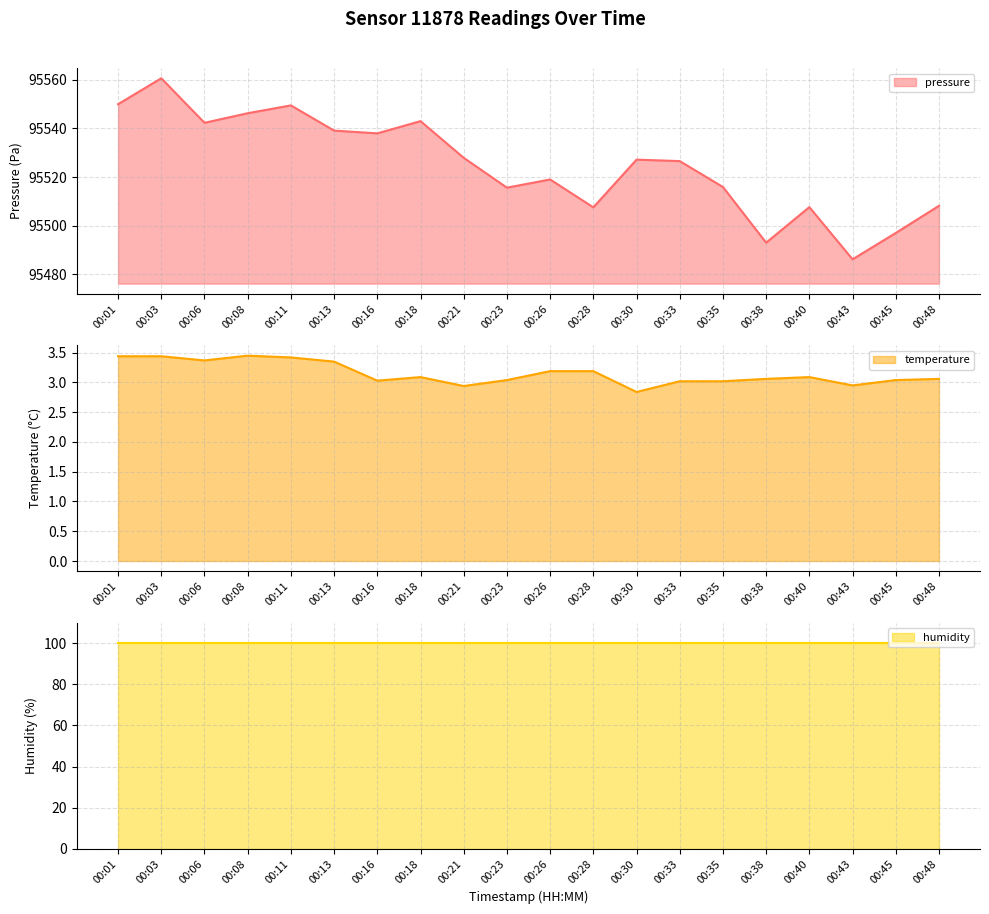

What is the difference between the highest and lowest values at 00:13?

95535.8